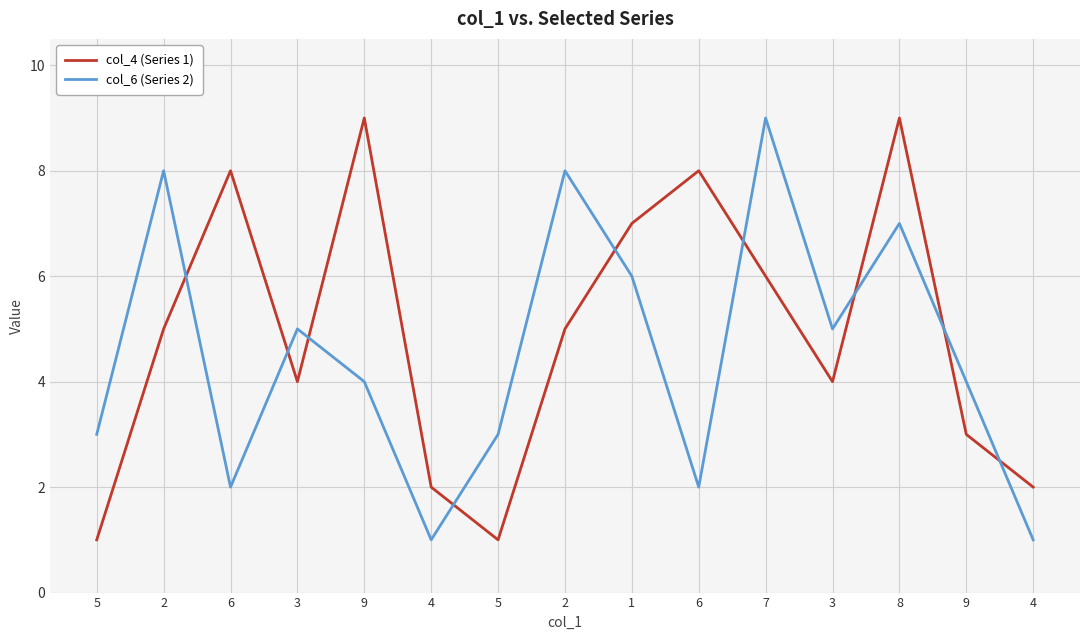

Does the chart display data point markers on the line(s)?

No